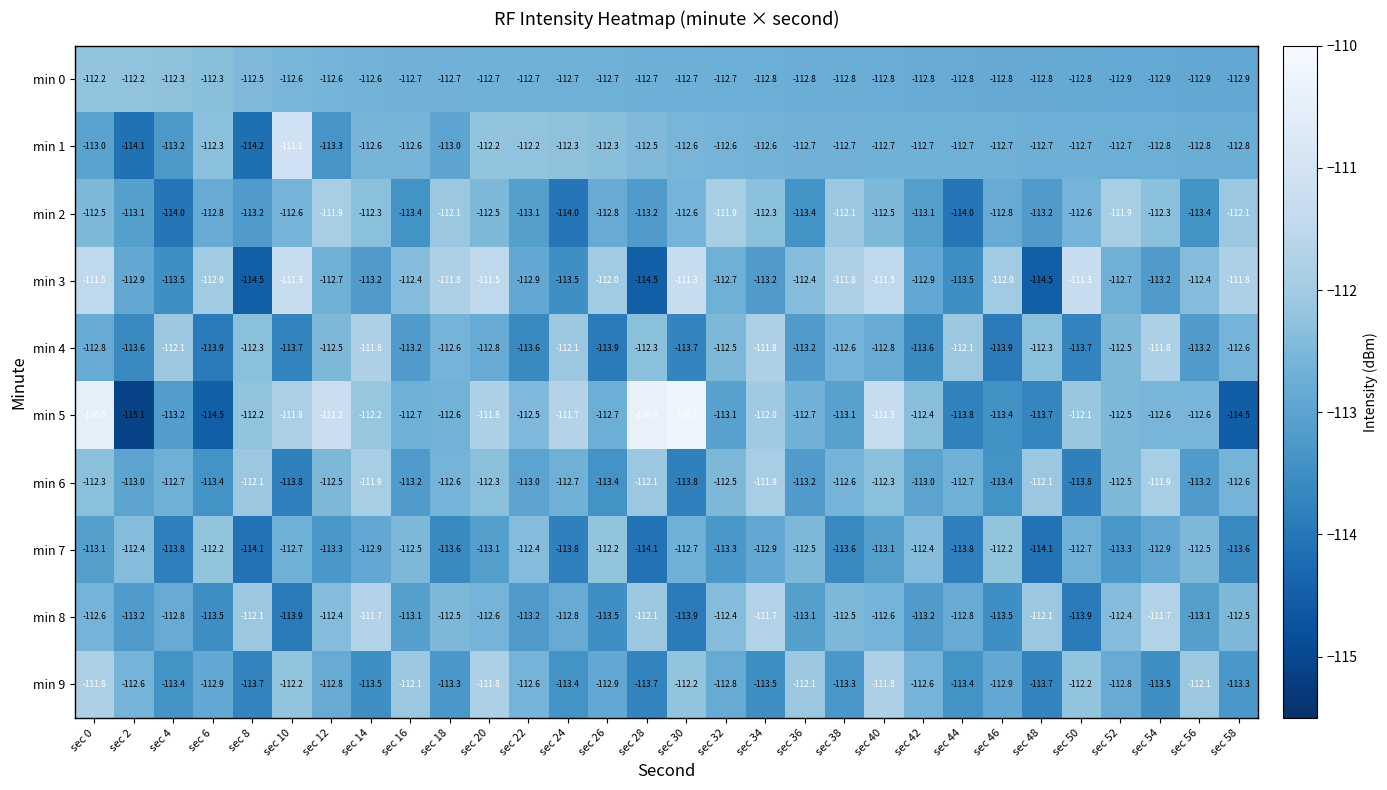

What is the approximate value of min 4 at sec 10?

-113.7